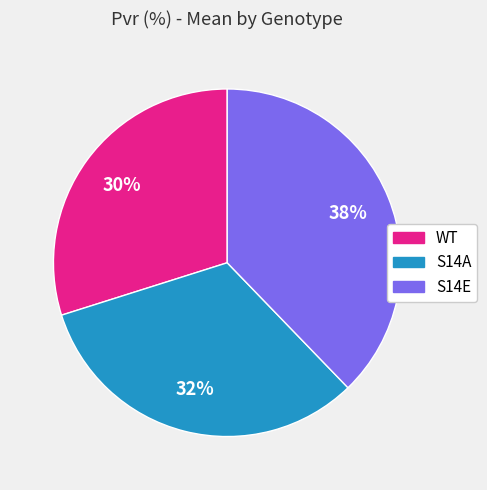

To the nearest percent, what percentage of the pie is S14E?

38%